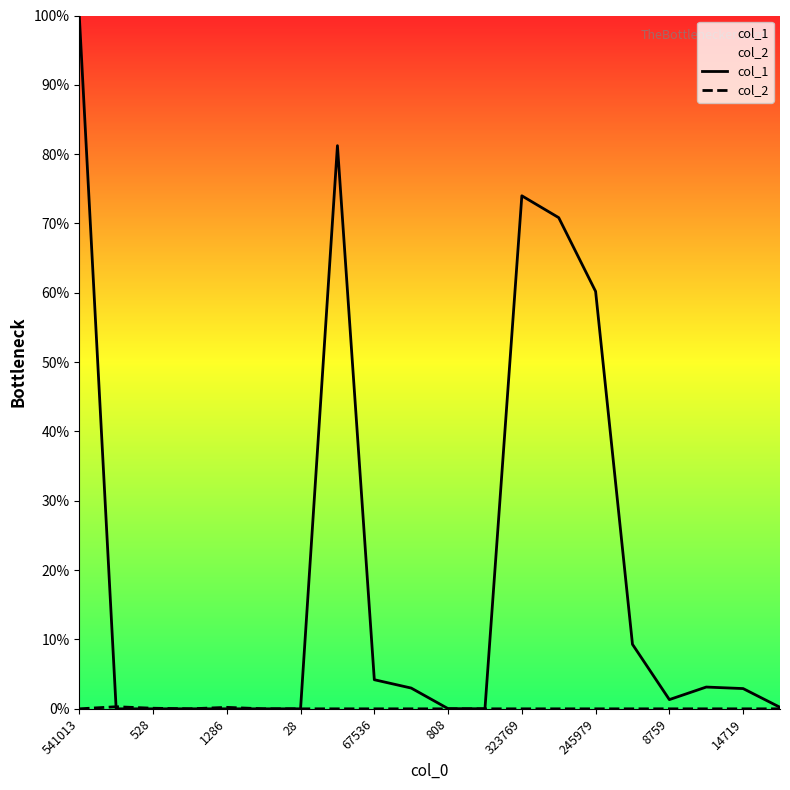

What is the highest value of the col_1 series?

100.0